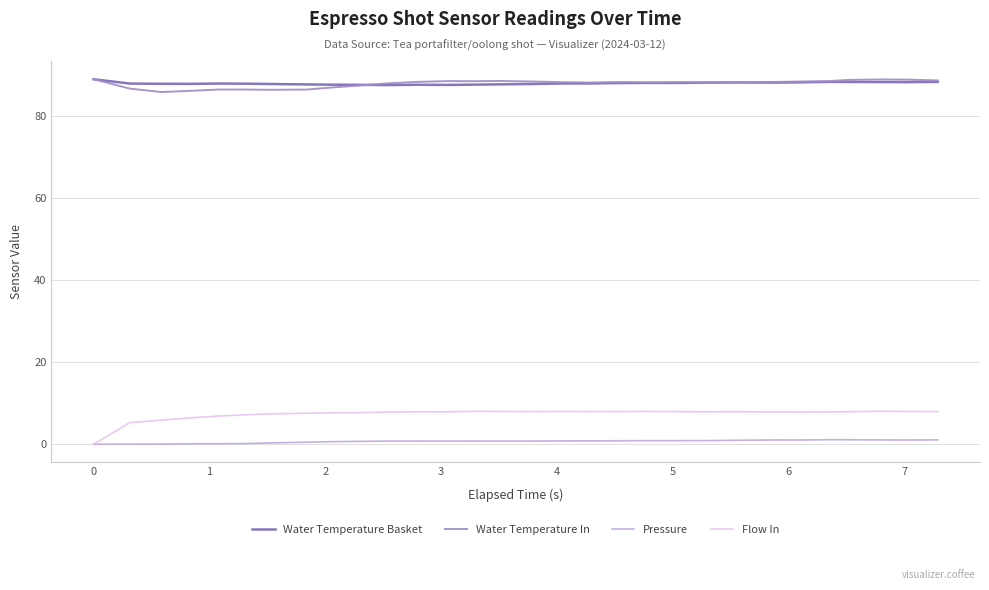

Count the number of data series in this chart.

4